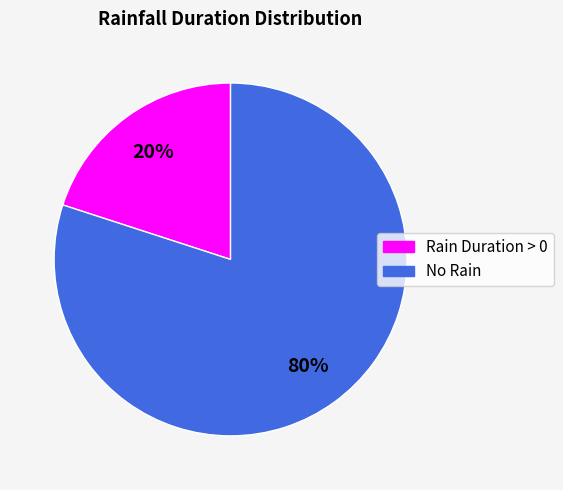

Is there a majority slice in this chart?

Yes